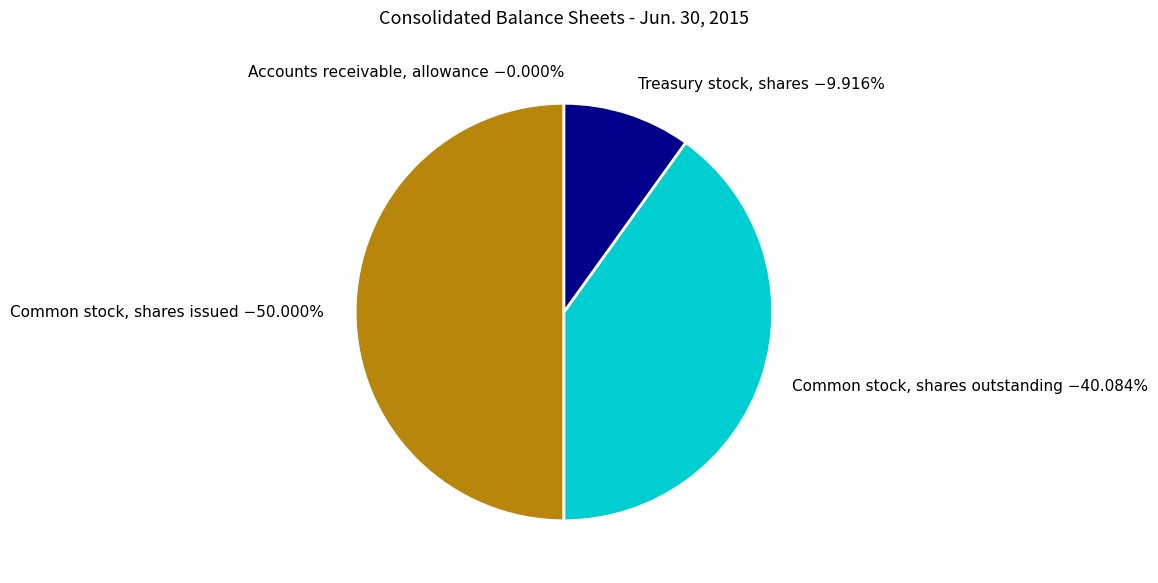

Does Common stock, shares outstanding represent more than half of the total?

No